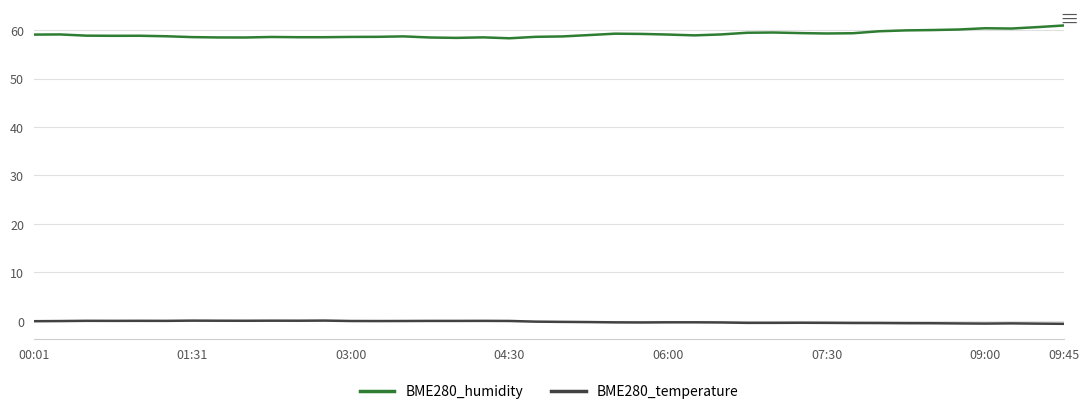

True or false: BME280_temperature and BME280_humidity intersect in this chart.

False